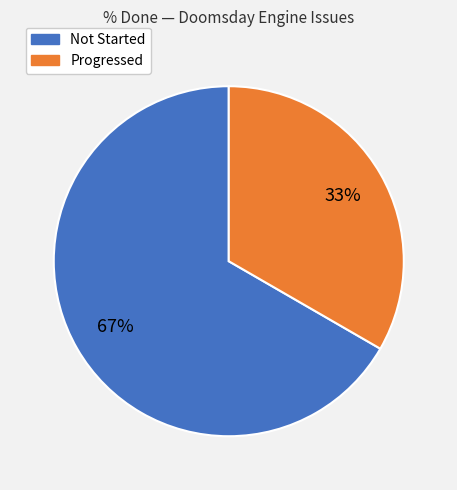

To the nearest percent, what is the average slice percentage?

50%